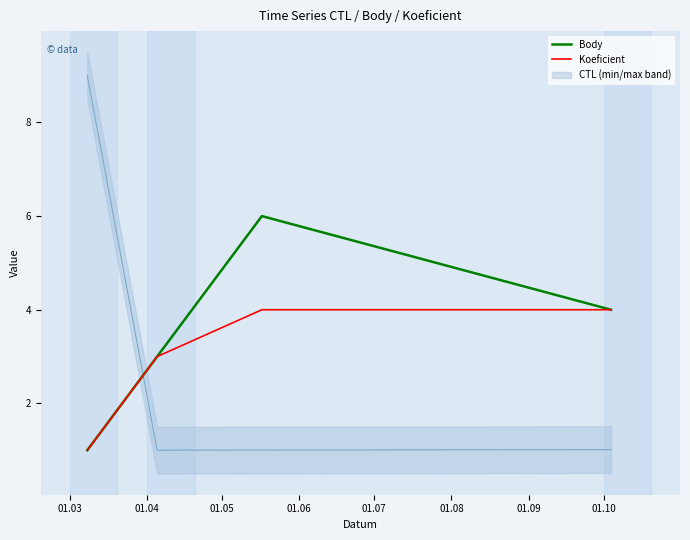

What is the maximum value for Body?

6